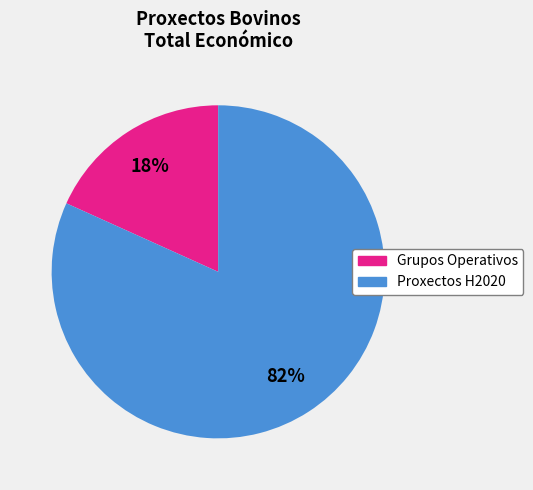

Count the number of slices in the pie.

2